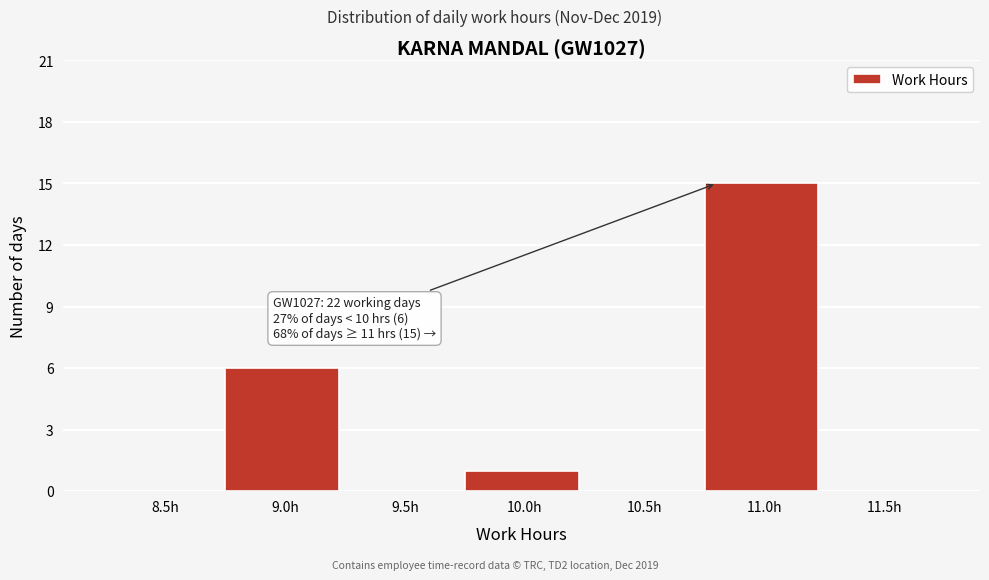

Reading left to right, list all the values displayed in this chart.

8.5h=0	9.0h=6	9.5h=0	10.0h=1	10.5h=0	11.0h=15	11.5h=0